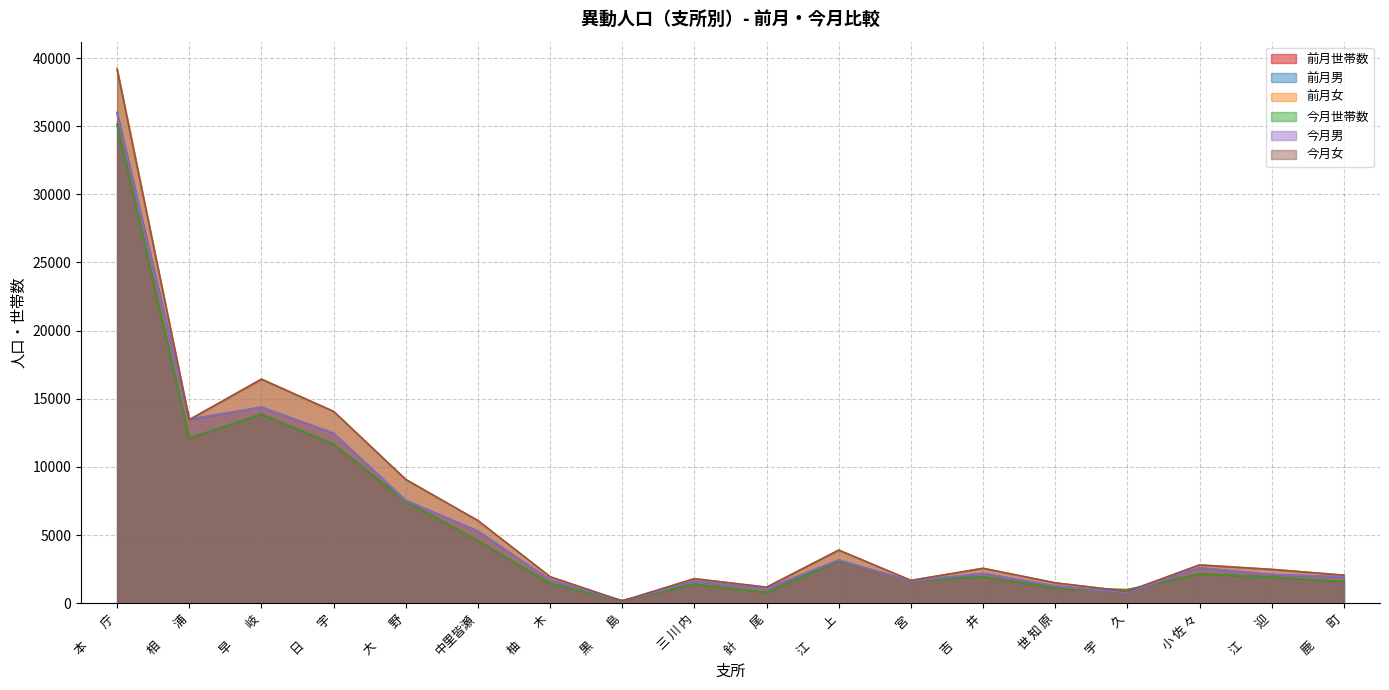

How many times do 今月男 and 今月世帯数 cross each other?

6